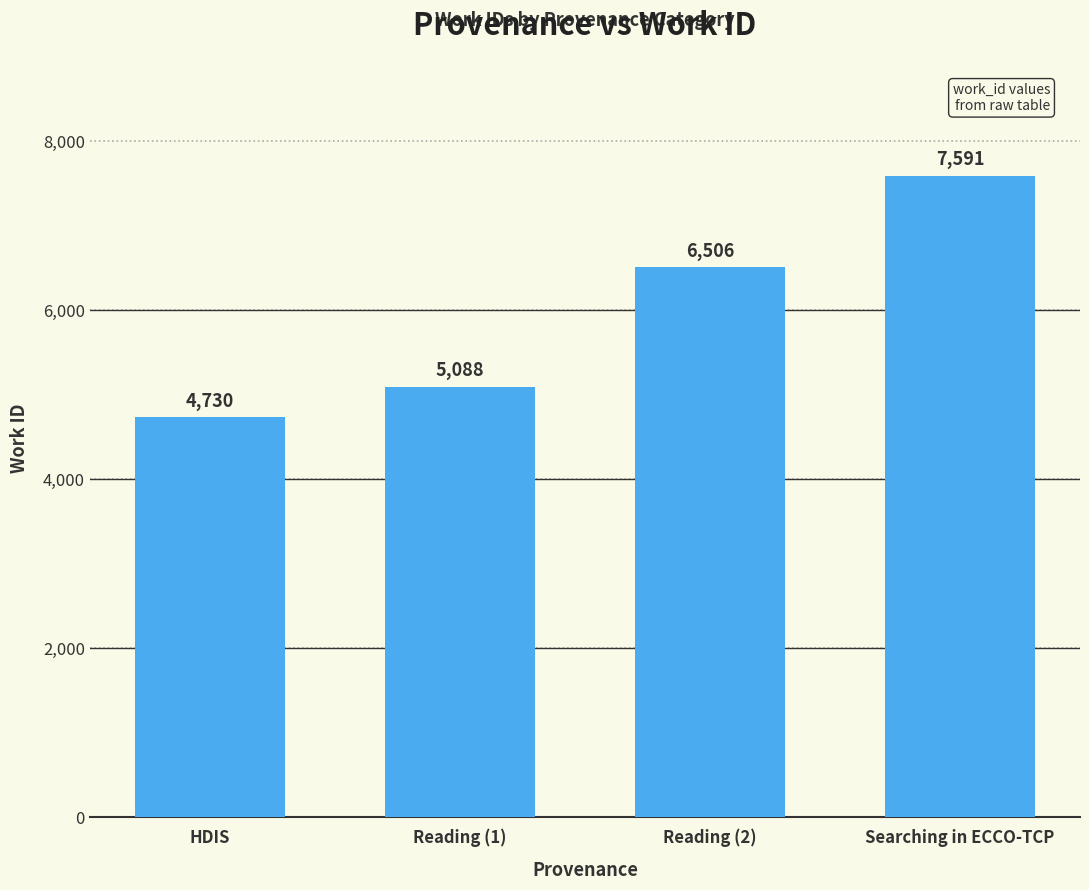

What is the smallest value displayed?

4730